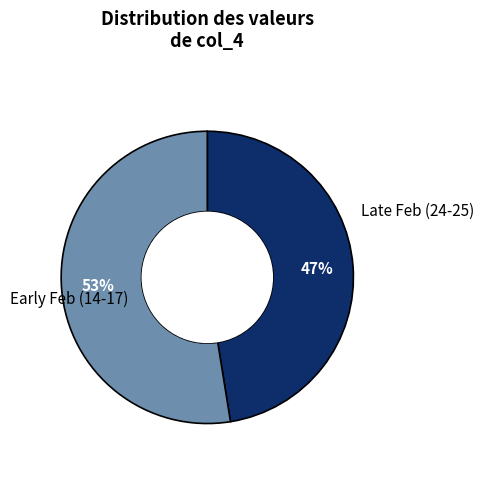

Is there any slice that represents more than half of the pie?

Yes